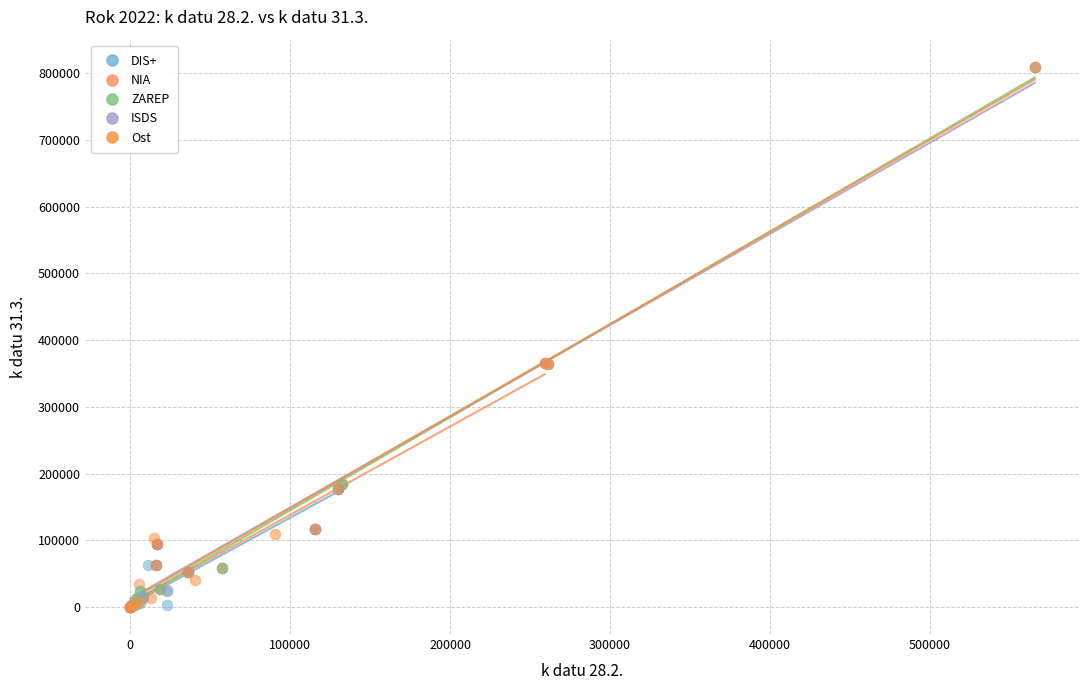

What are all the series names shown in the legend?

DIS+, NIA, ZAREP, ISDS, Ost